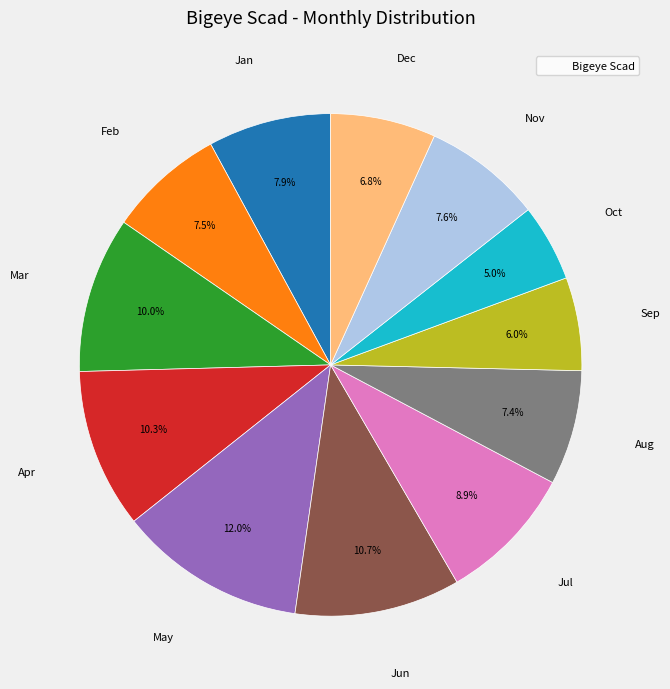

Is there a majority slice in this chart?

No